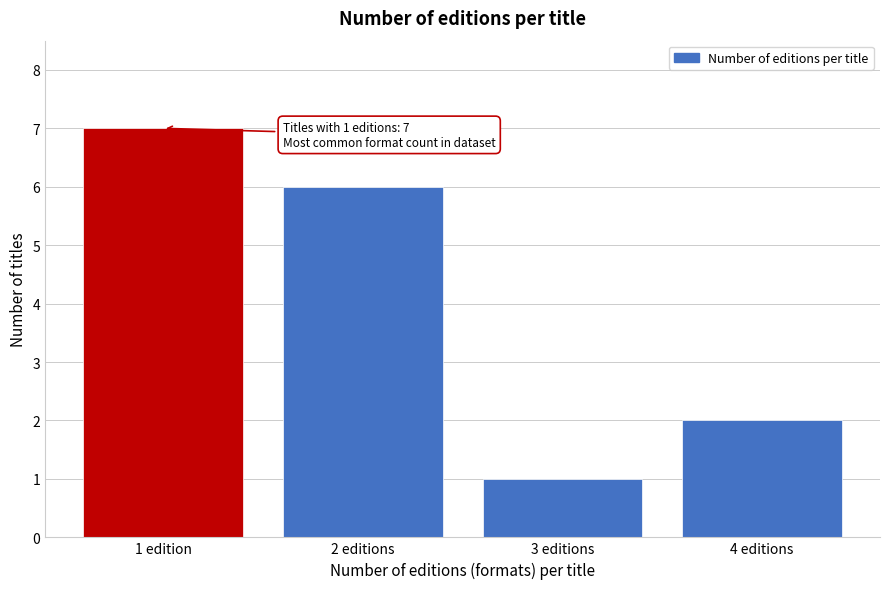

Reading left to right, transcribe all the data shown in this chart.

1 edition=7	2 editions=6	3 editions=1	4 editions=2